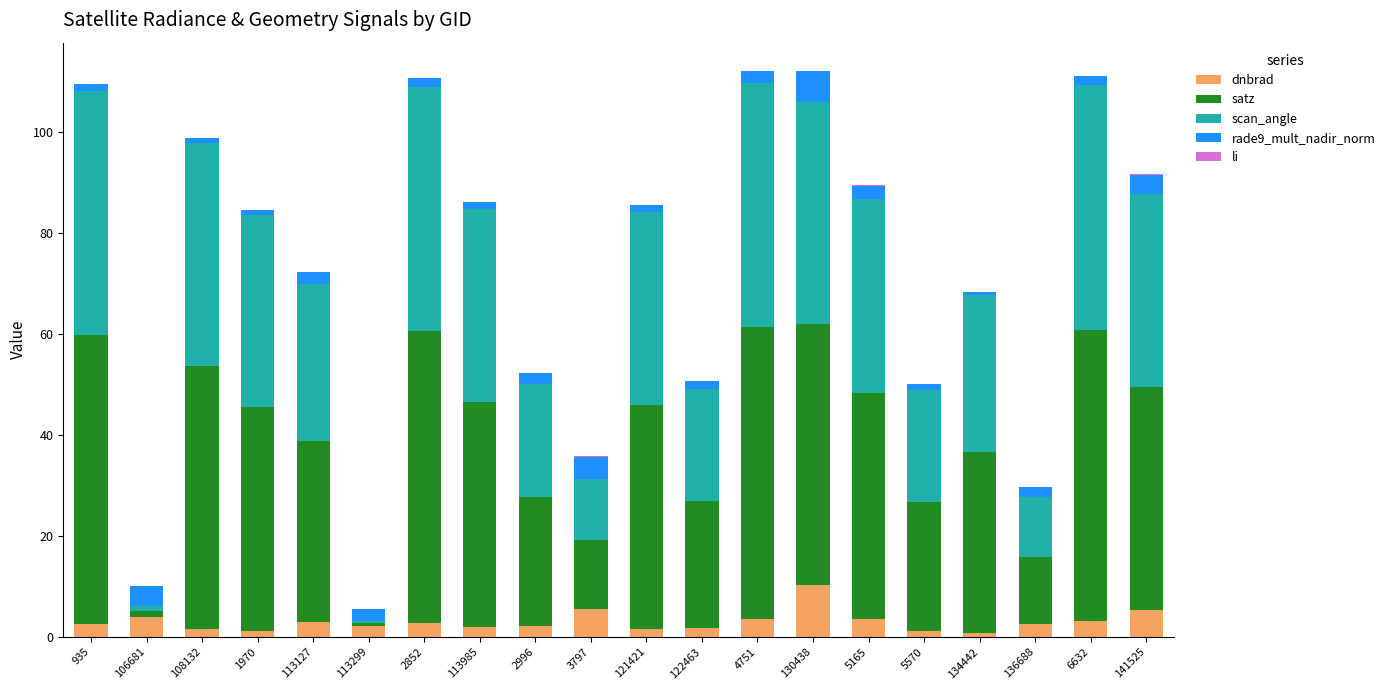

True or false: dnbrad has a value of 1.8 at 122463.

True